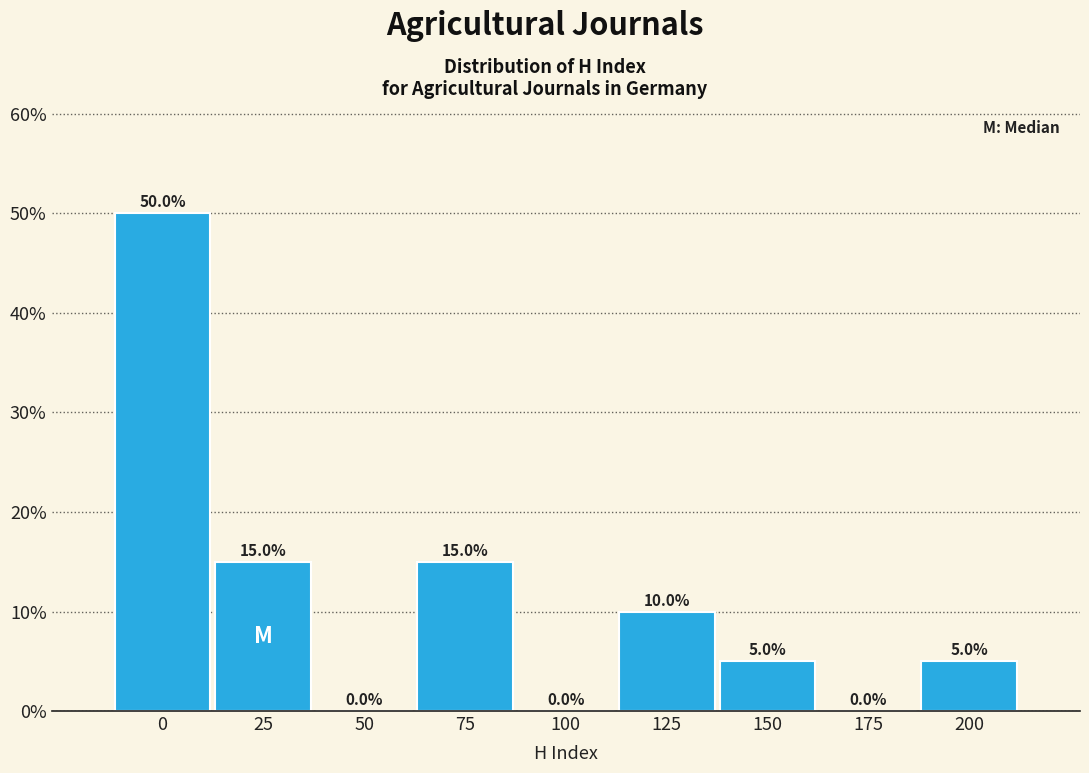

Reading left to right, list all the values displayed in this chart.

0=50	25=15	50=0	75=15	100=0	125=10	150=5	175=0	200=5